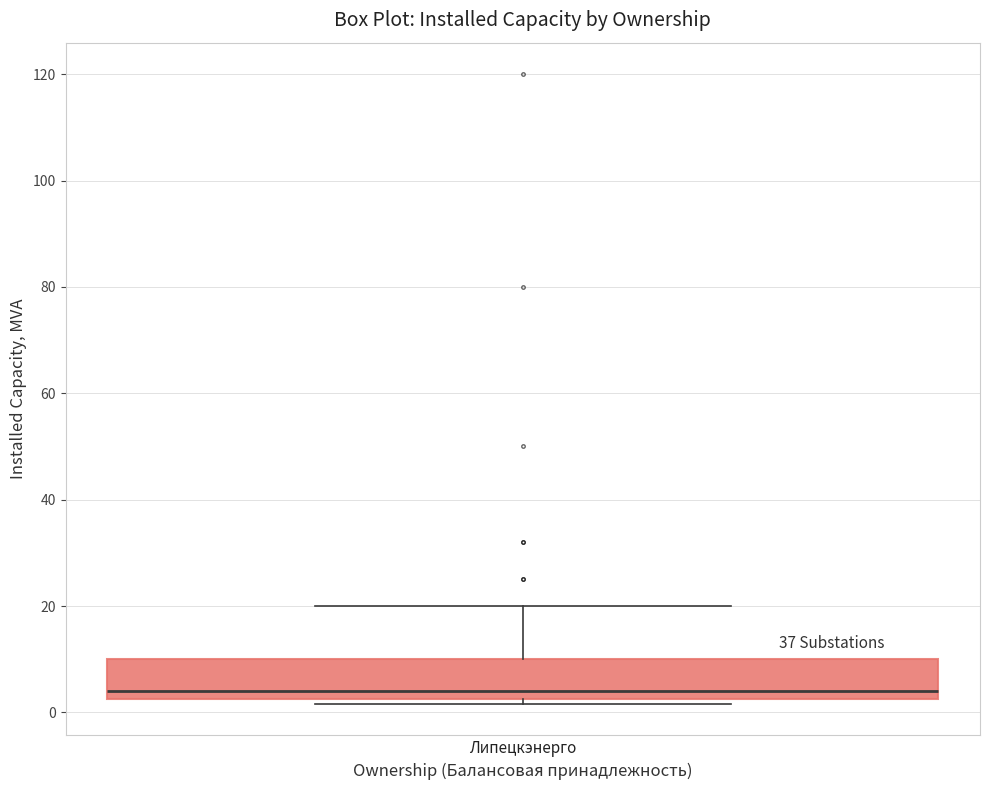

Transcribe this box plot: give where the median line is, the range the box spans, and where the two whiskers end, as read against the y-axis. The values are not printed on the chart, so give them approximately, as read against the axis.

median 4, box 2 to 10, whiskers 2 (just below the box's lower edge) to 20